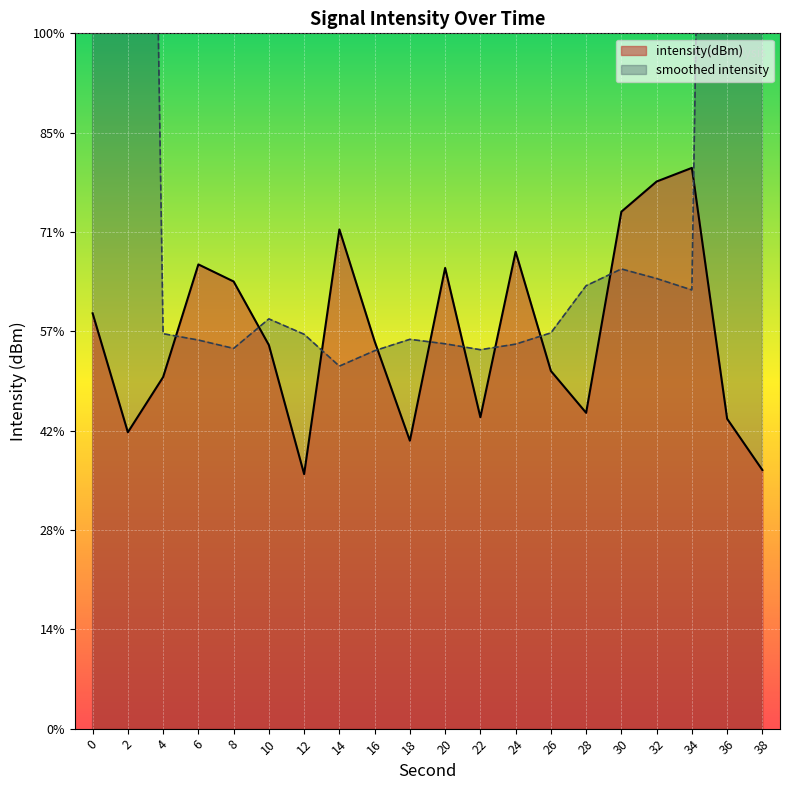

True or false: the data shows -53.9 at 22.

False